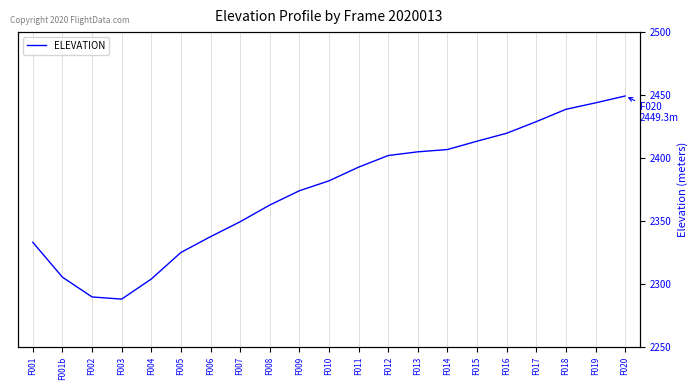

How many interior local valleys (lower than both neighbors) does the data have?

1